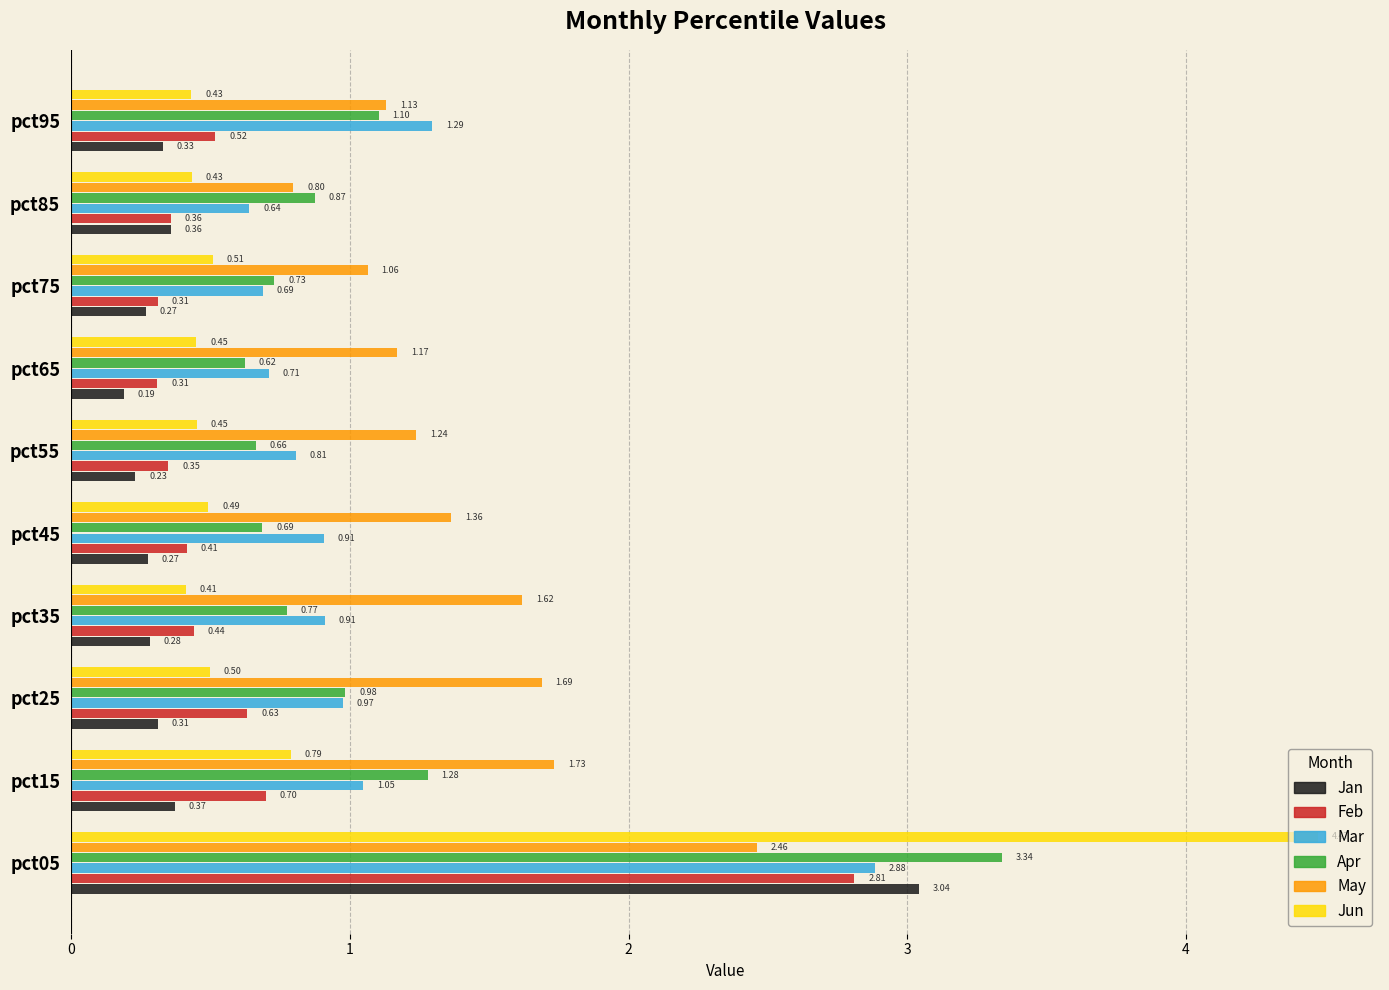

List the labels in order of Apr value, smallest first.

pct65, pct55, pct45, pct75, pct35, pct85, pct25, pct95, pct15, pct05